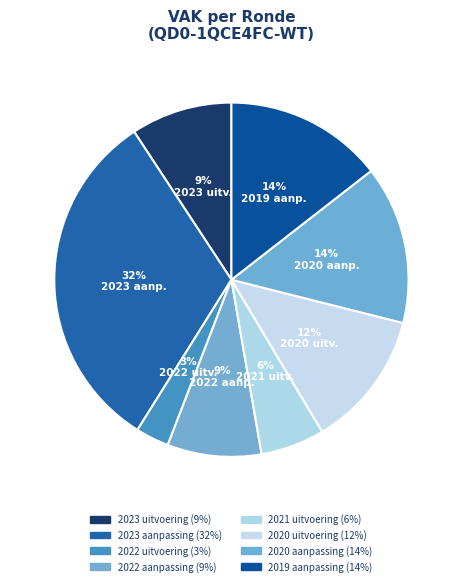

To the nearest percent, what portion does 2020 uitvoering represent?

12%